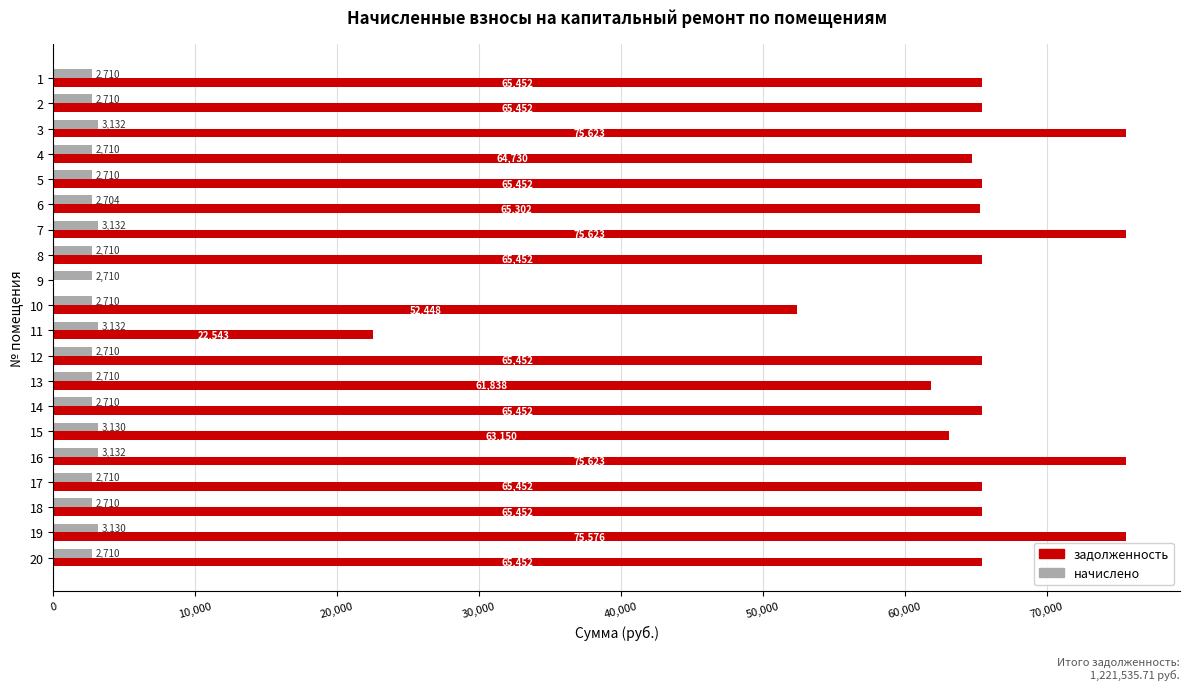

At which label is задолженность closest to 37815?

10